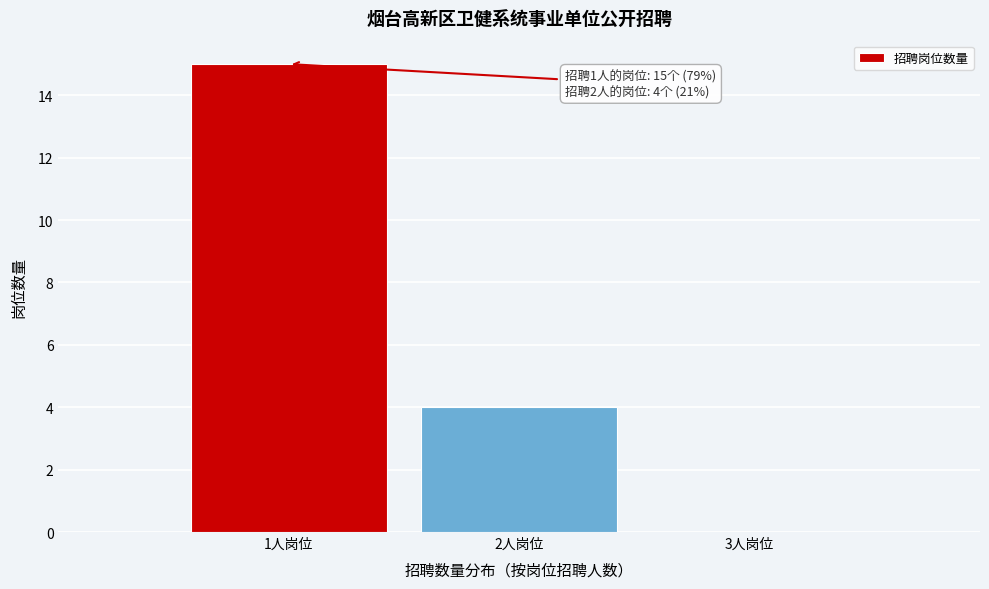

Which range on the x-axis has the tallest bar?

0.5 to 1.5